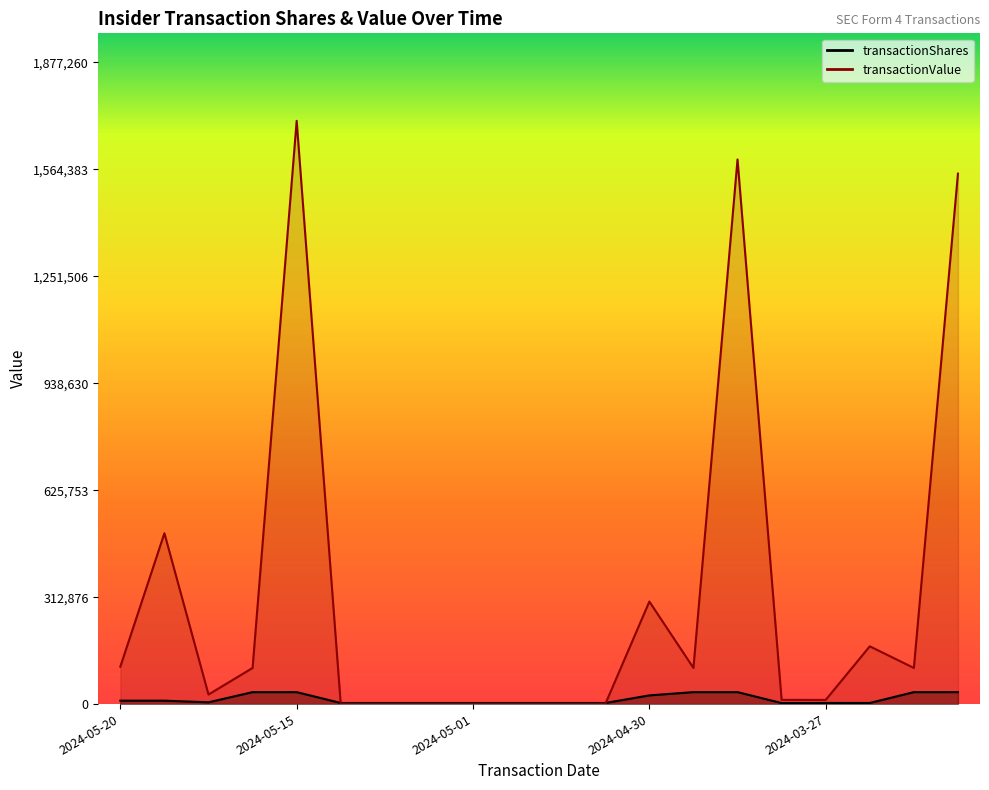

Between 2024-04-17 and 2024-04-30, which is larger?

2024-04-17